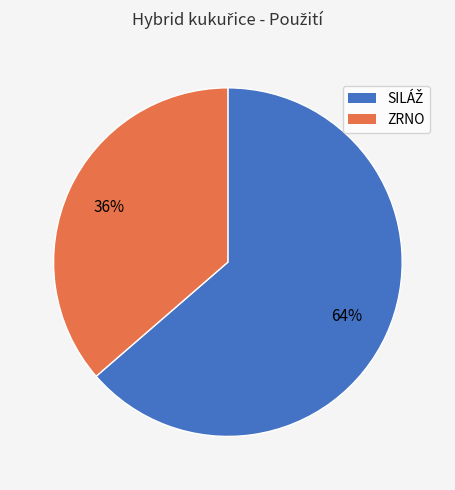

True or false: ZRNO accounts for 36% of the total.

True